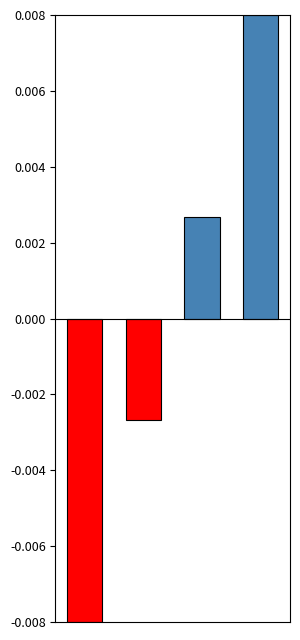

Where does the data first go above 0?

2